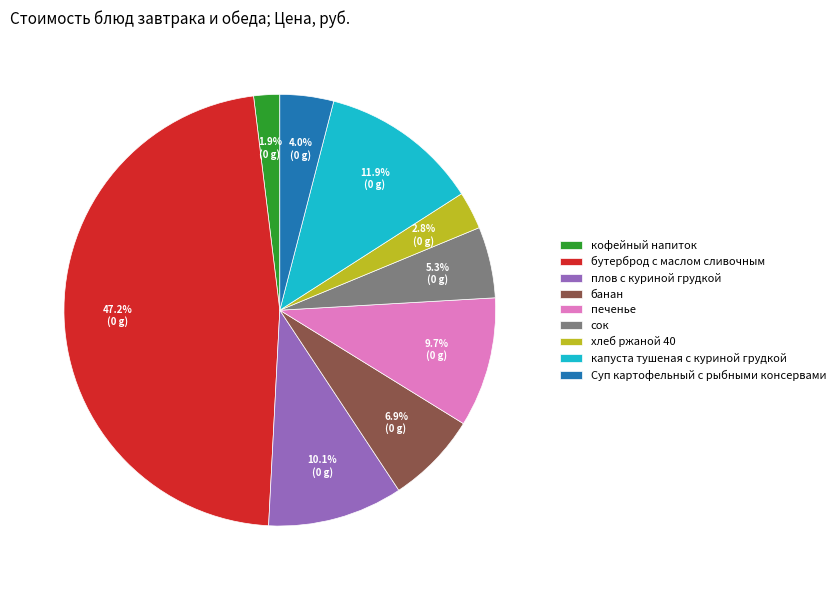

To the nearest percent, what is the difference between the largest and smallest slice percentages?

45%